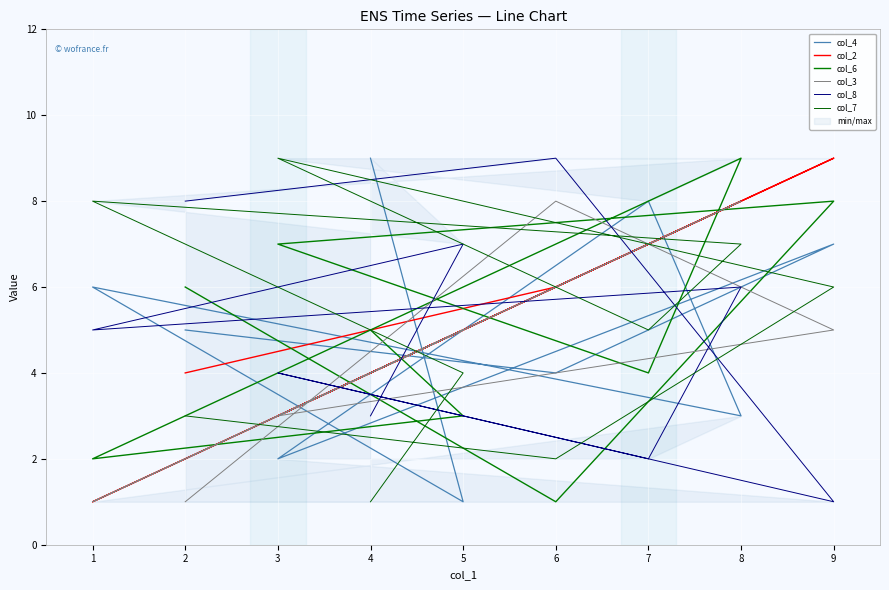

How many values in the col_3 series are below 5?

4